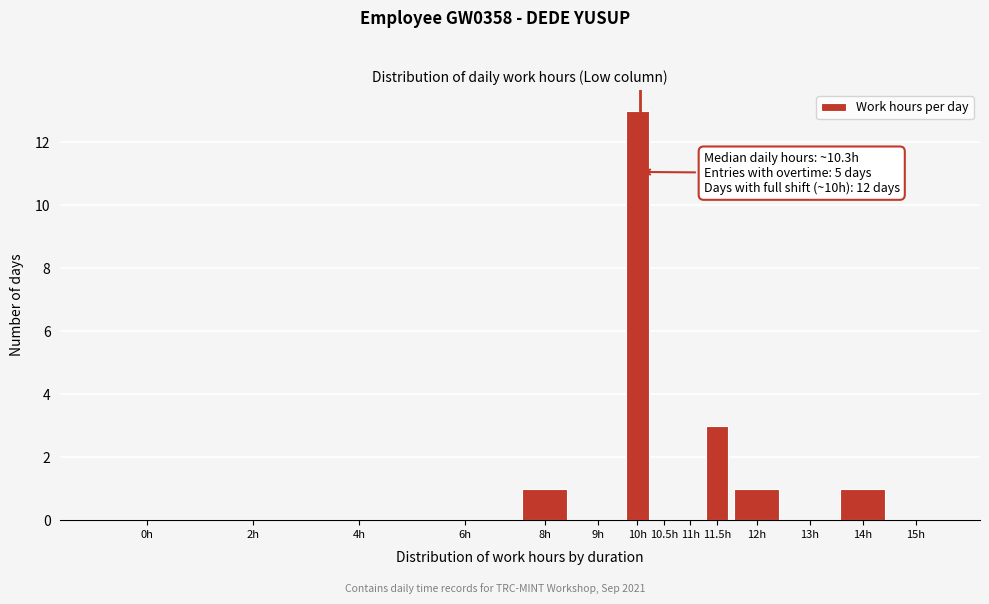

Reading right to left, list all the values displayed in this chart.

15h=0	14h=1	13h=0	12h=1	11.5h=3	11h=0	10.5h=0	10h=13	9h=0	8h=1	6h=0	4h=0	2h=0	0h=0